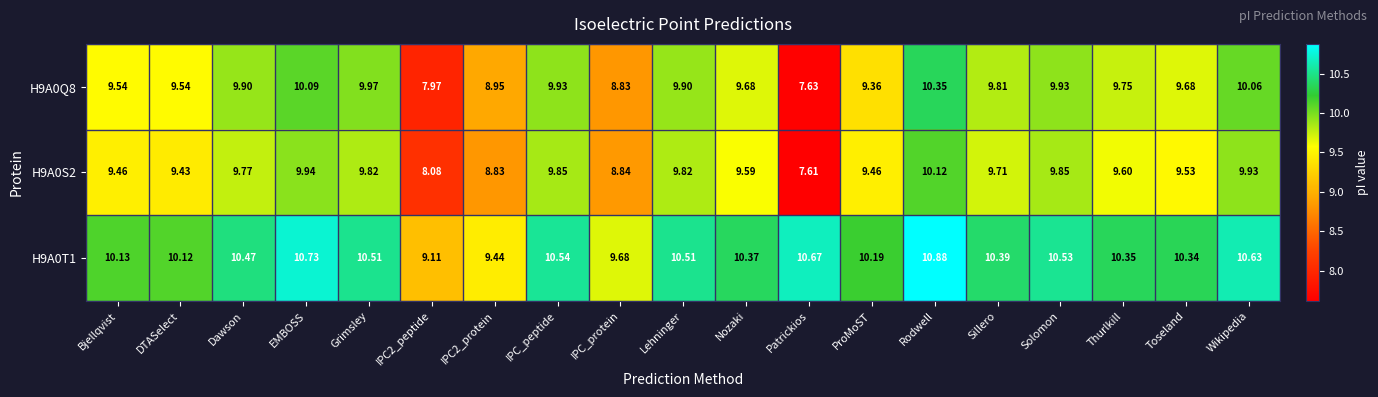

Which series has the largest total across all categories?

H9A0T1